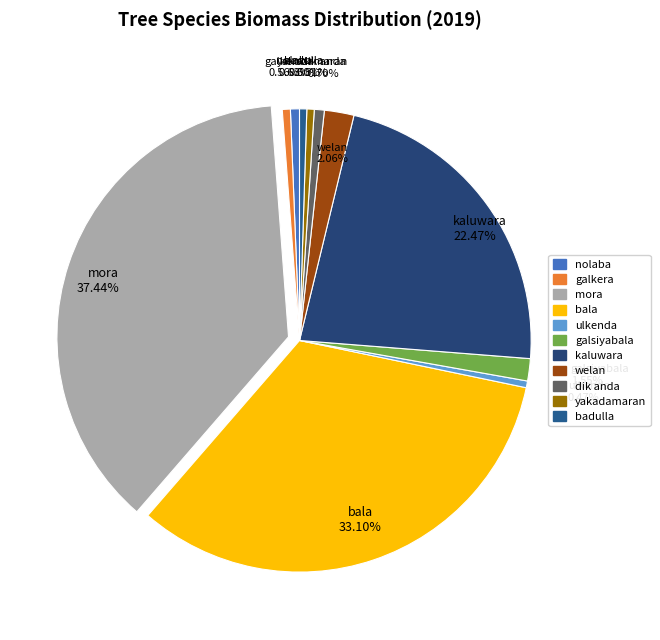

What is the total percentage of mora and ulkenda?

37.9%